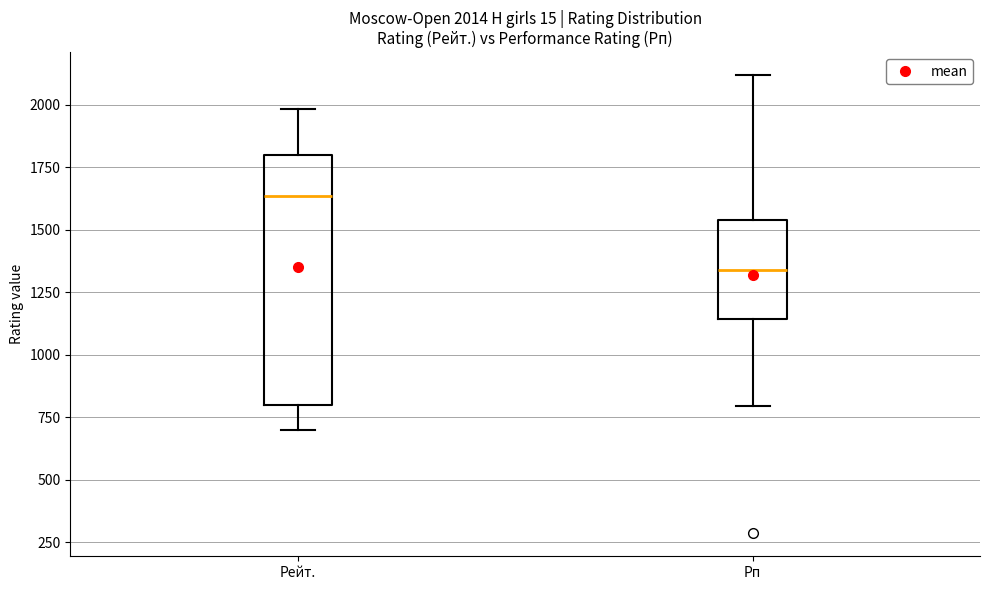

Comparing the boxes themselves (not the whiskers), which one is the tallest?

Рейт.